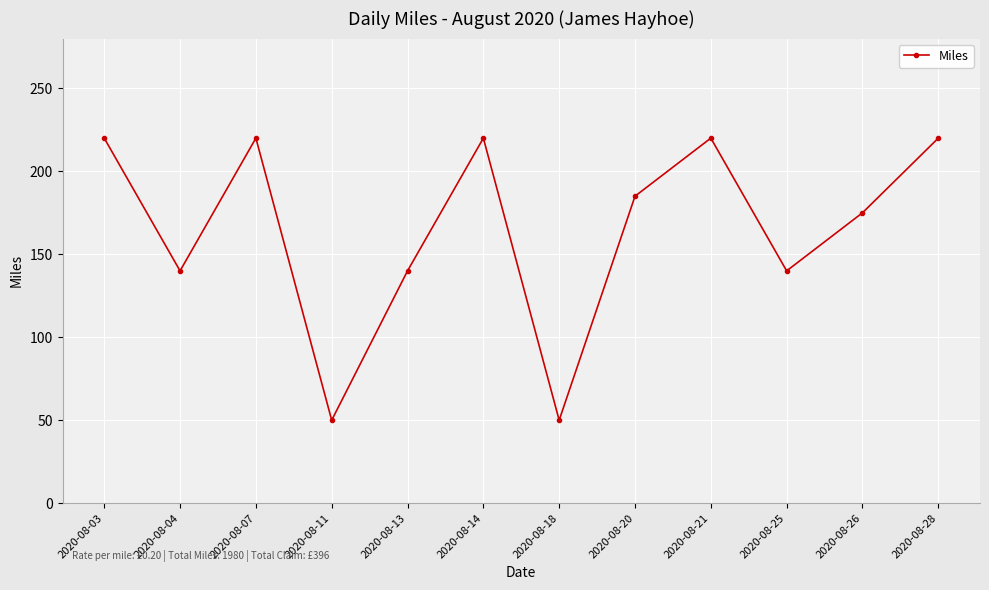

What is the difference between the values at 2020-08-20 and 2020-08-03?

35